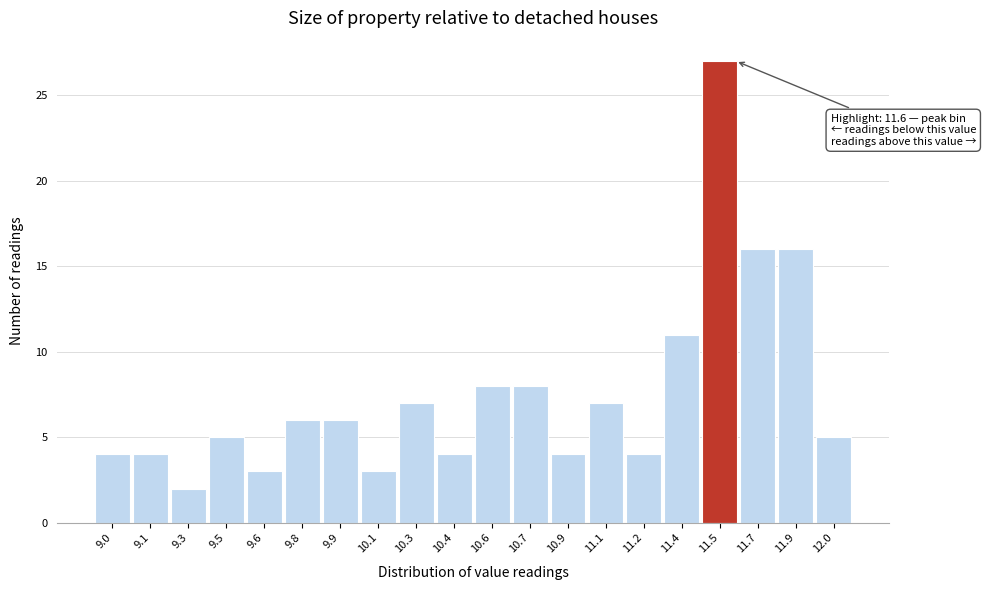

Reading left to right, list all the values displayed in this chart.

9.0=4	9.1=4	9.3=2	9.5=5	9.6=3	9.8=6	9.9=6	10.1=3	10.3=7	10.4=4	10.6=8	10.7=8	10.9=4	11.1=7	11.2=4	11.4=11	11.5=27	11.7=16	11.9=16	12.0=5